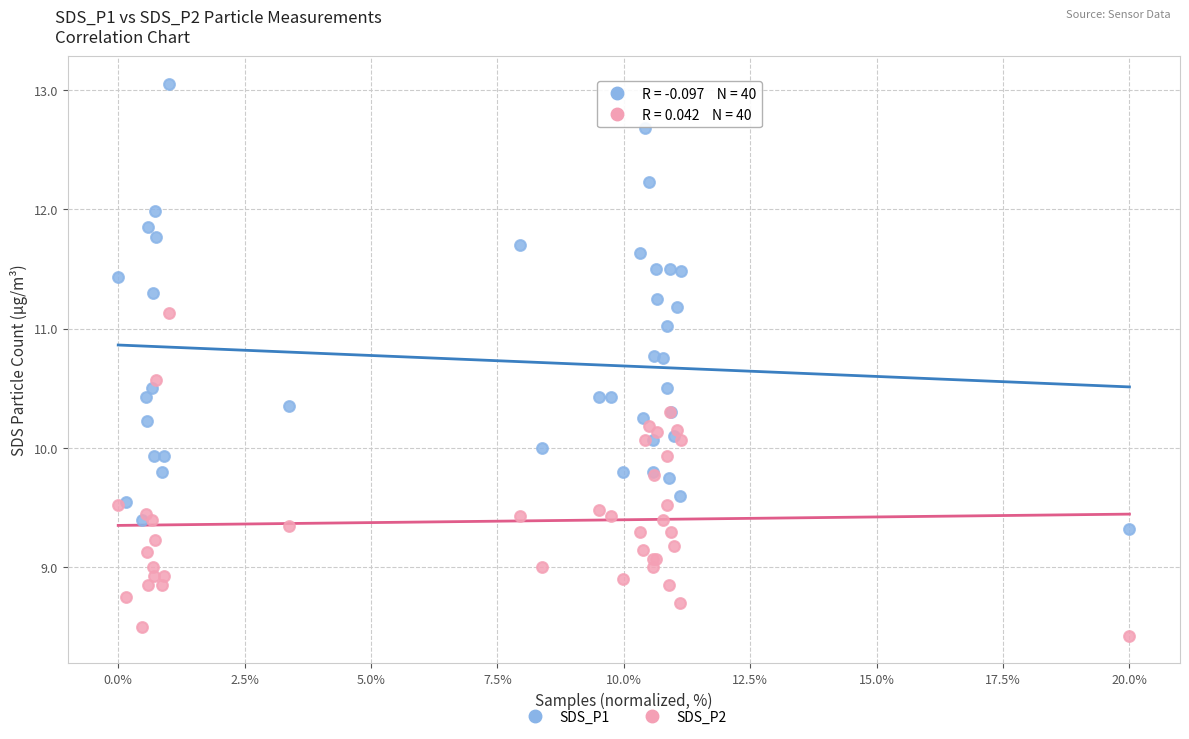

Which series reaches the minimum Y coordinate?

SDS_P2